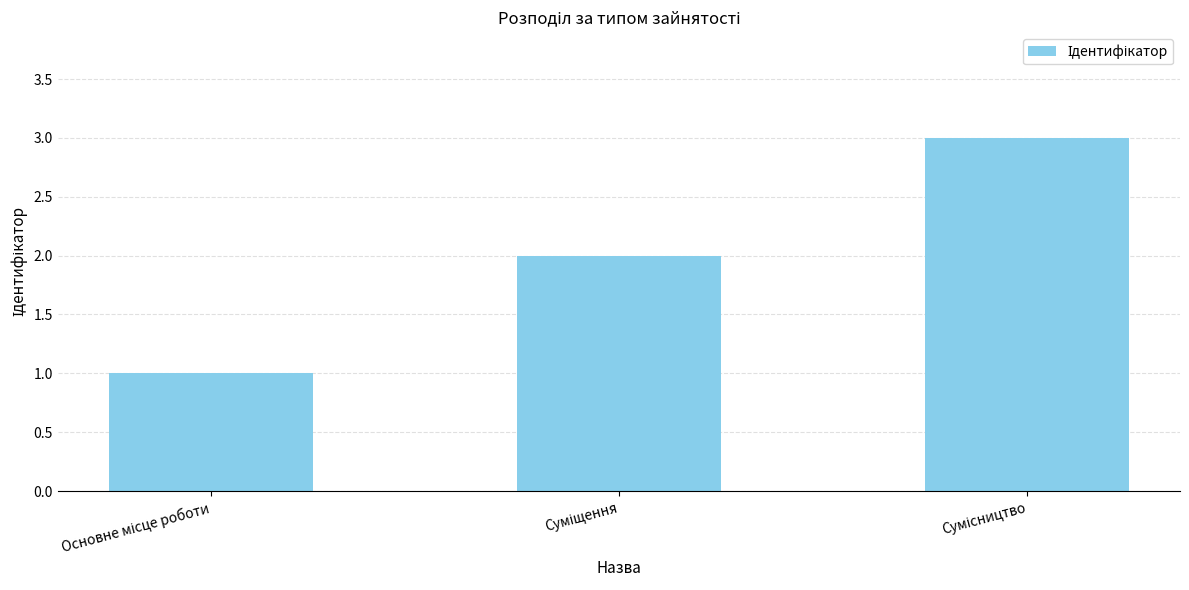

What is the sum of all values?

6